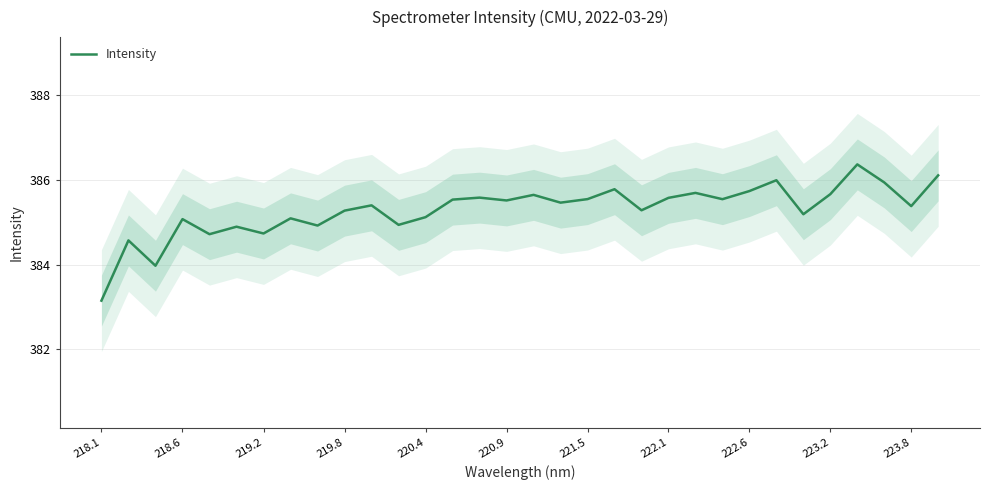

The value of Intensity at 222.1 is 566.7. True or false?

False